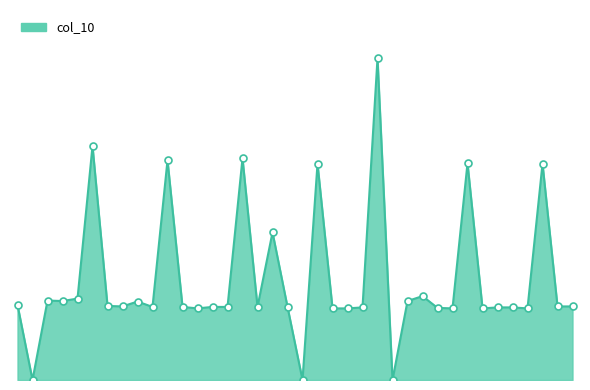

Is this an area chart (filled region under the line)?

Yes